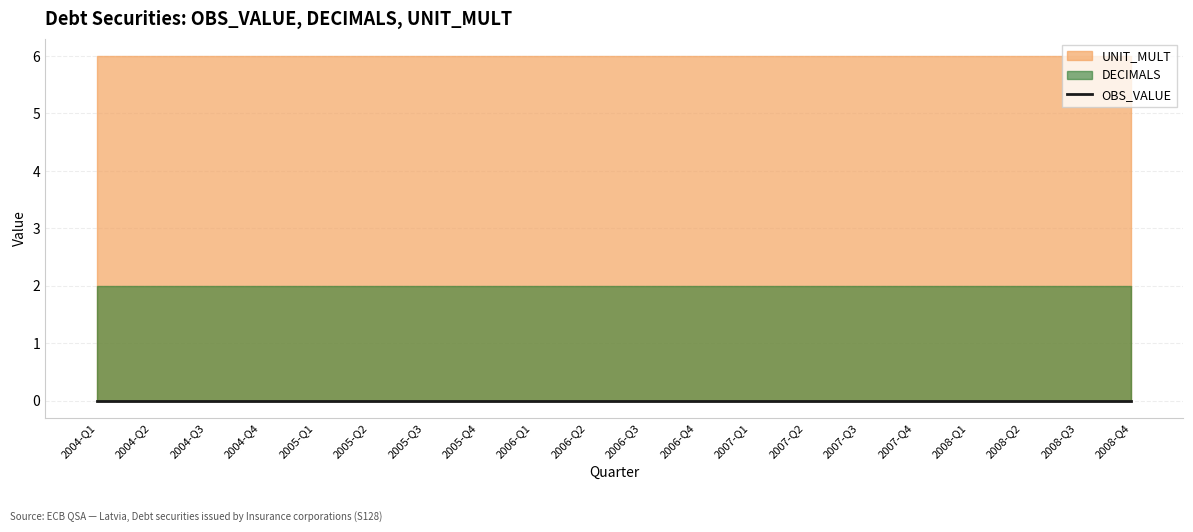

What position from the left is 2004-Q4?

4